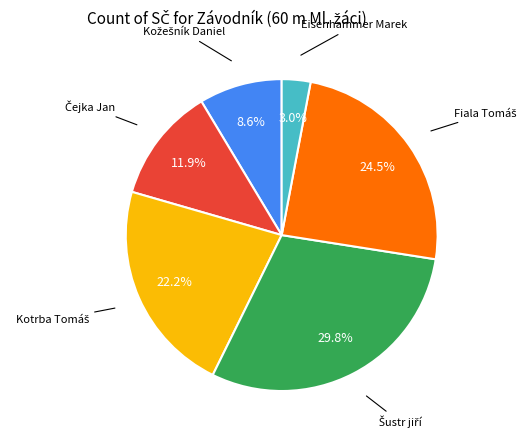

Does any single category account for the majority?

No